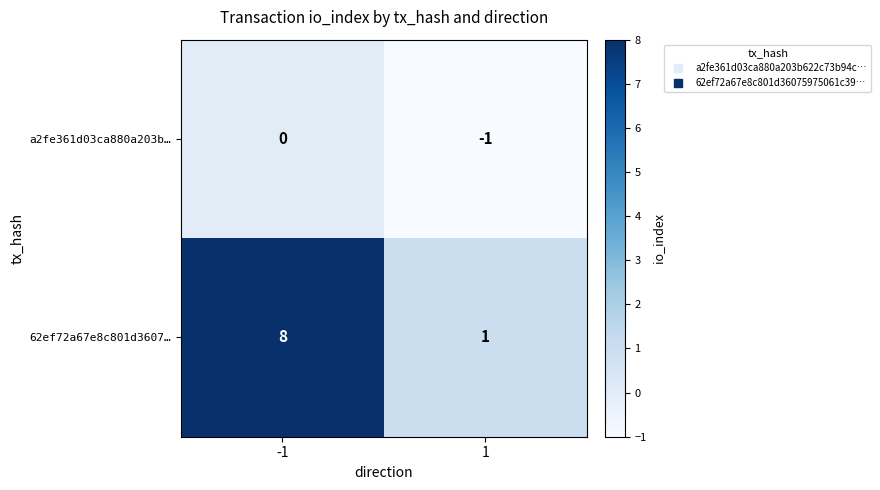

True or false: 62ef72a67e8c801d3607… has a value of 8 at -1.

True